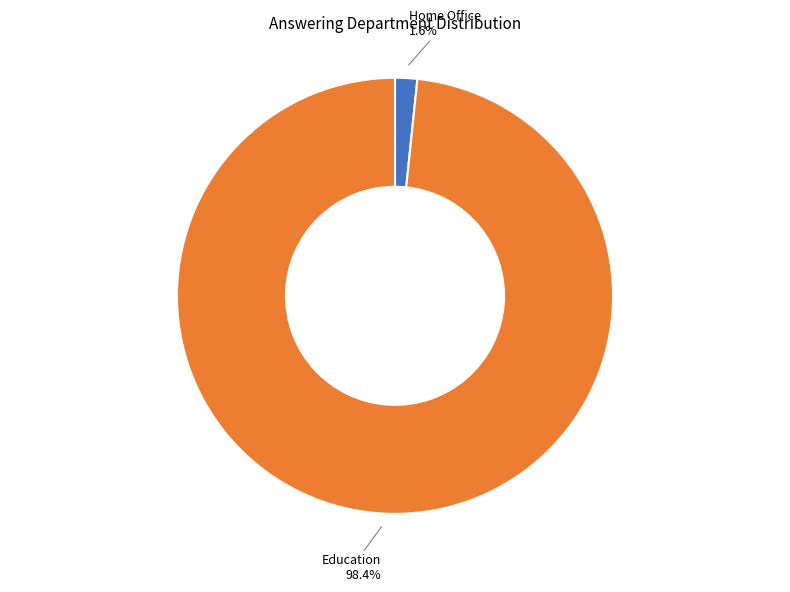

Is there any slice that represents more than half of the pie?

Yes